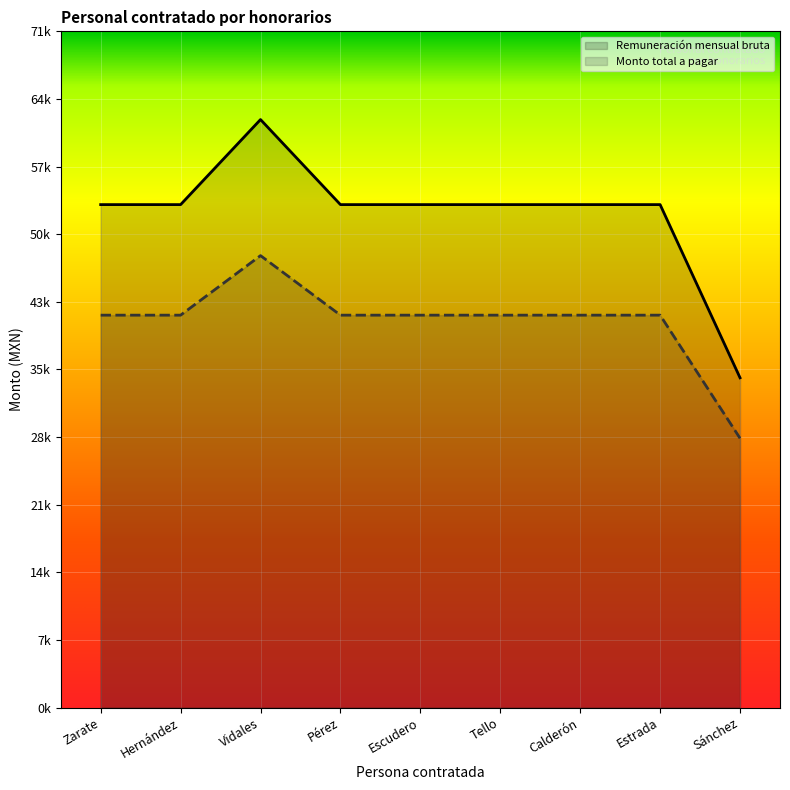

In Remuneración mensual bruta, how many points are higher than both neighbors (excluding endpoints)?

1